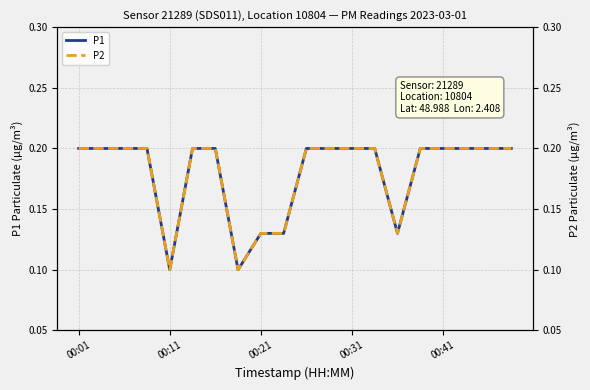

Is this an area chart (filled region under the line)?

No